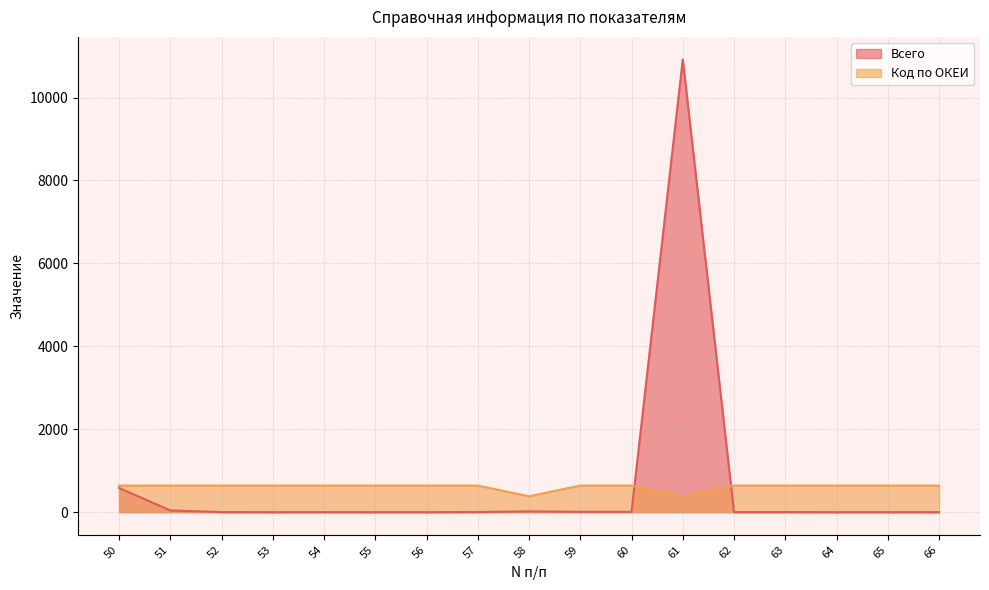

What is the sum of the Код по ОКЕИ values at 60 and 62?

1284.0